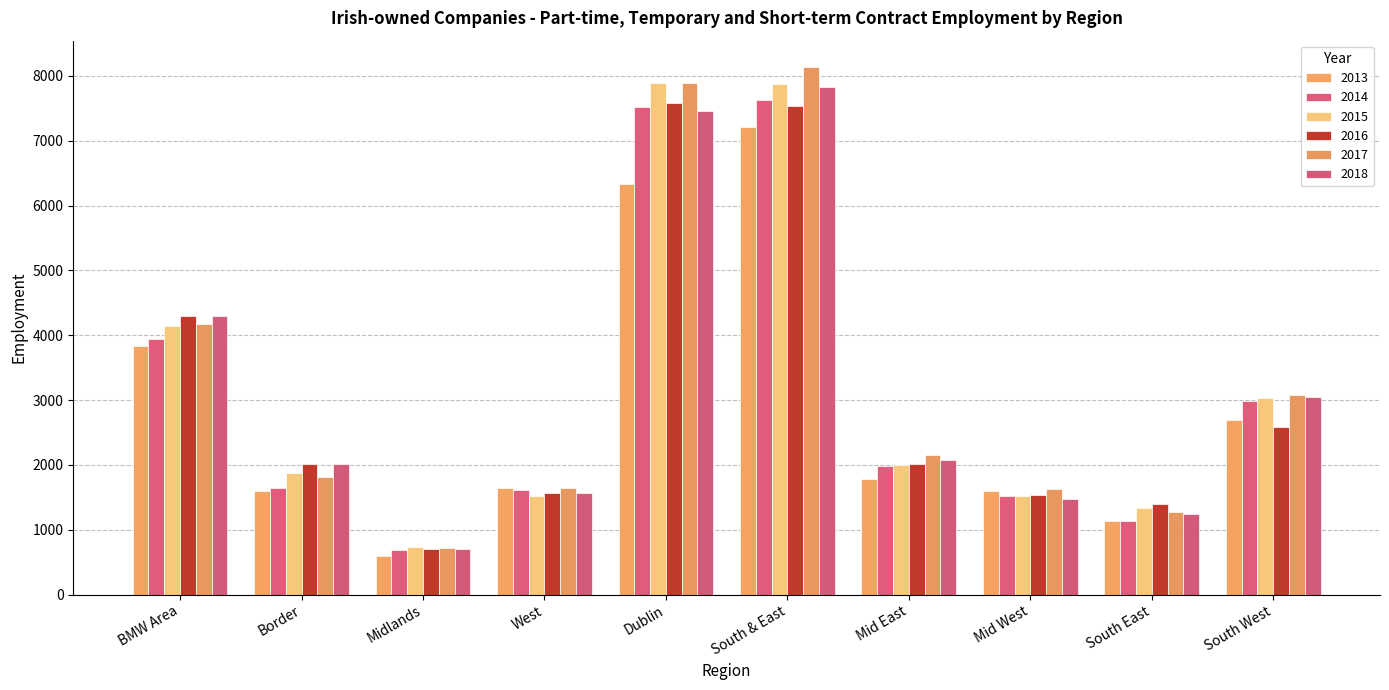

What is the approximate value of 2014 at Mid East?

1984